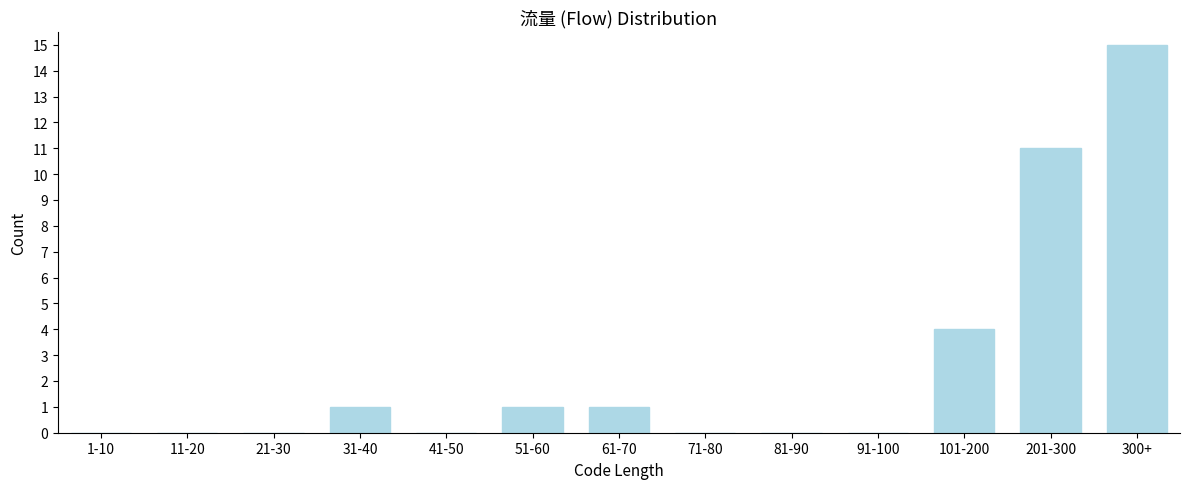

Reading left to right, what are all the values shown in this chart?

1-10=0	11-20=0	21-30=0	31-40=1	41-50=0	51-60=1	61-70=1	71-80=0	81-90=0	91-100=0	101-200=4	201-300=11	300+=15